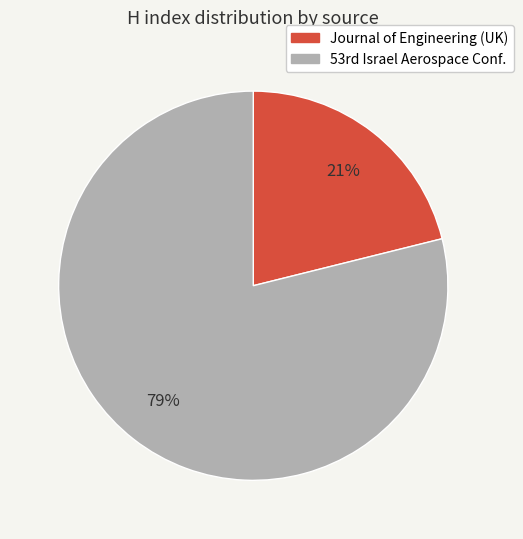

To the nearest percent, what is the difference between the largest and smallest slice percentages?

58%